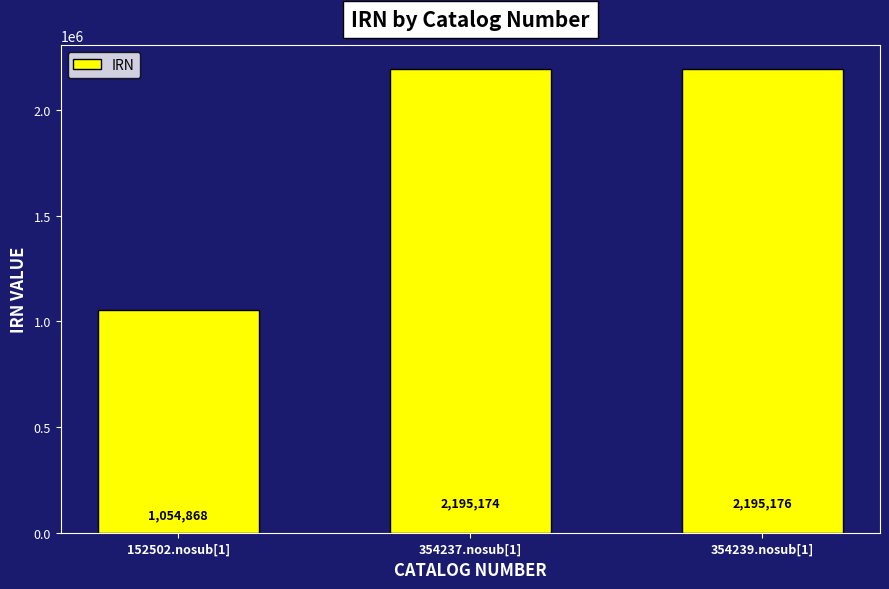

What is the ratio of the value at 354239.nosub[1] to the value at 354237.nosub[1]?

1.0